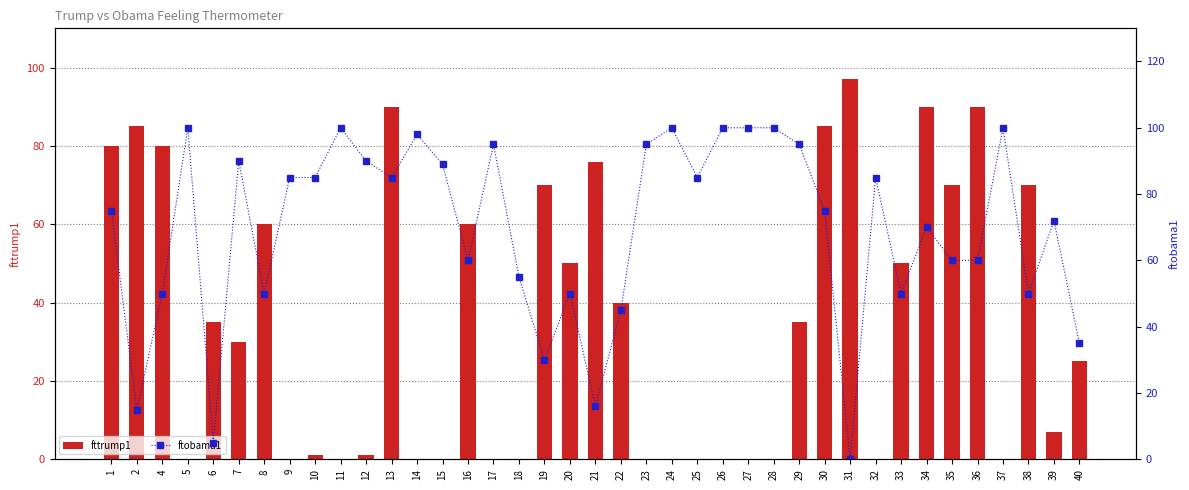

Reading left to right, extract all data points from this chart.

fttrump1: 80	85	80	0	35	30	60	0	1	0	1	90	0	0	60	0	0	70	50	76	40	0	0	0	0	0	0	35	85	97	0	50	90	70	90	0	70	7	25
ftobama1: 75	15	50	100	5	90	50	85	85	100	90	85	98	89	60	95	55	30	50	16	45	95	100	85	100	100	100	95	75	0	85	50	70	60	60	100	50	72	35